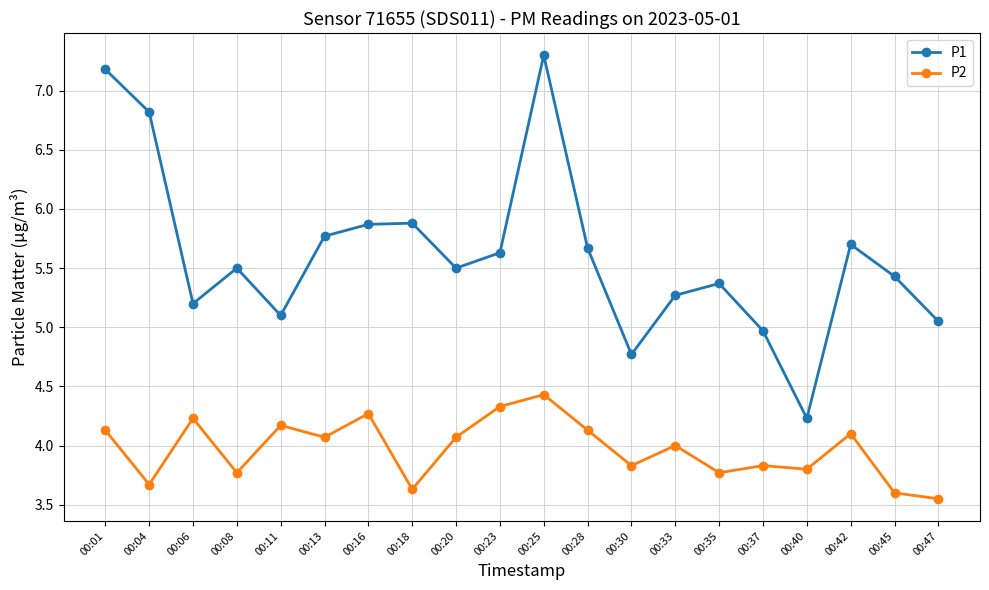

What is the value of the P2 point at the 2nd from the left?

3.7